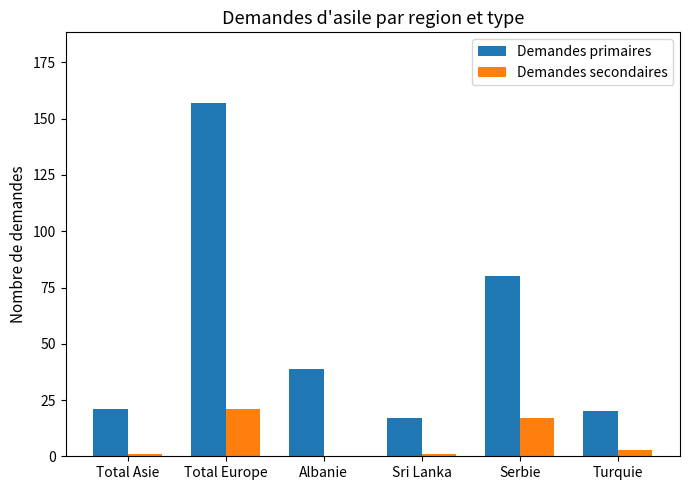

What is the total value across all series at Albanie?

39